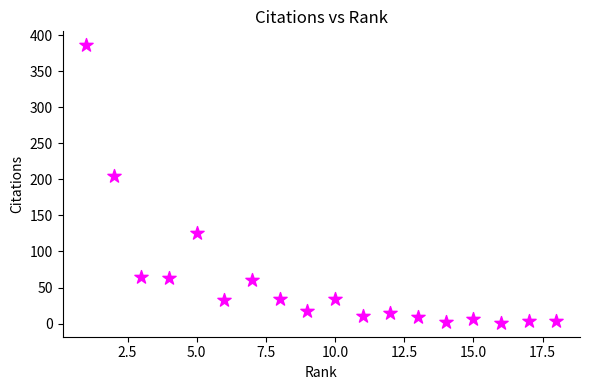

What Y value in the scatter plot is closest to 193?

205